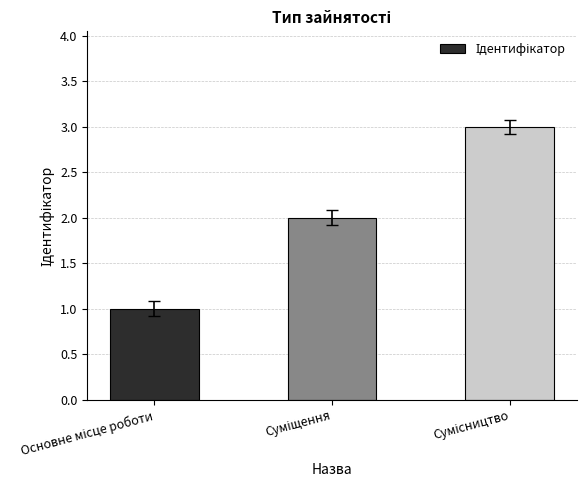

What is the maximum value shown in the chart?

3